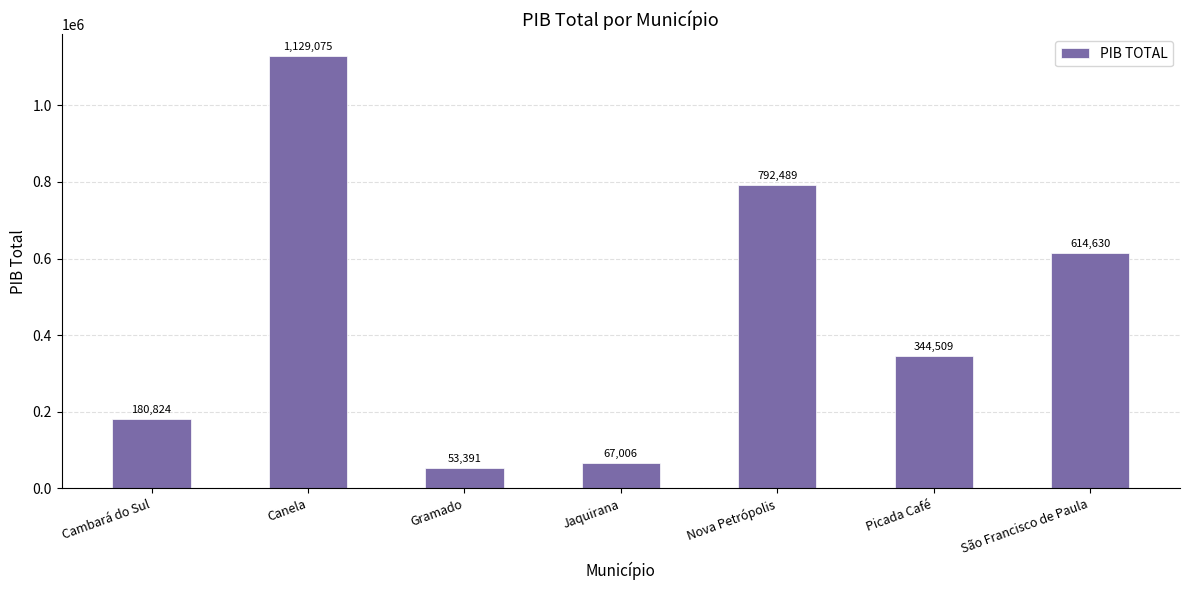

What is the ratio of the value at Nova Petrópolis to the value at Cambará do Sul?

4.4